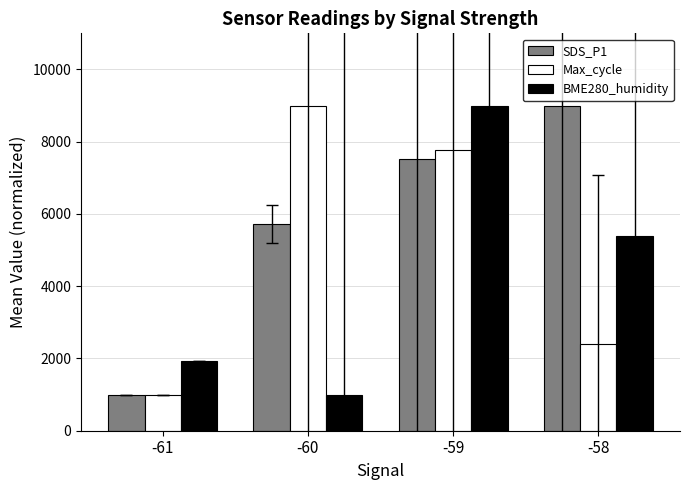

The value of Max_cycle at -61 is 620.0. True or false?

False